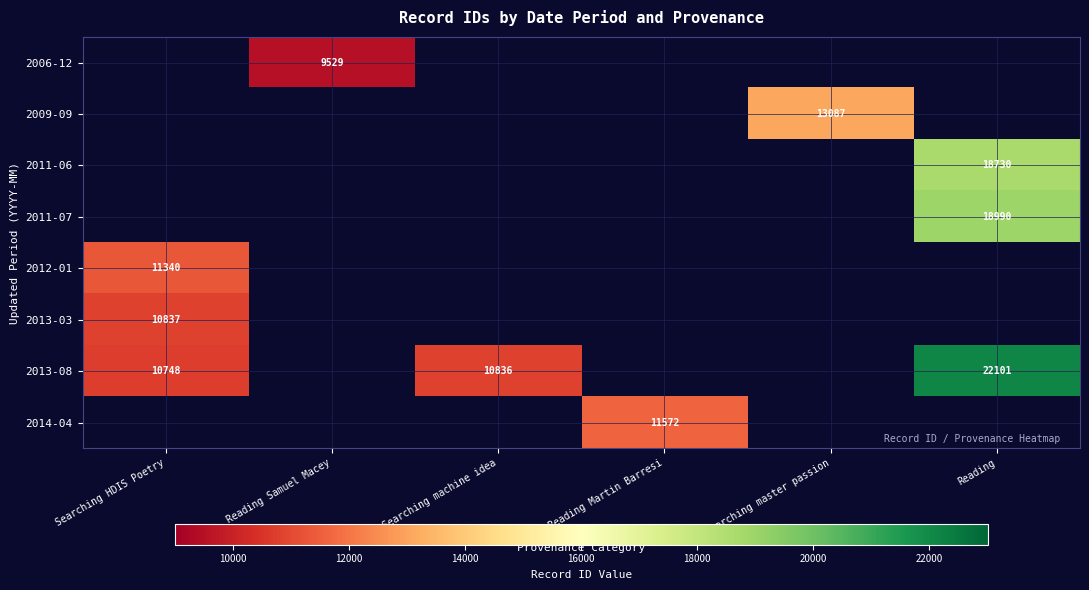

What is the sum of the 2013-08 values at Searching machine idea and Reading?

32937